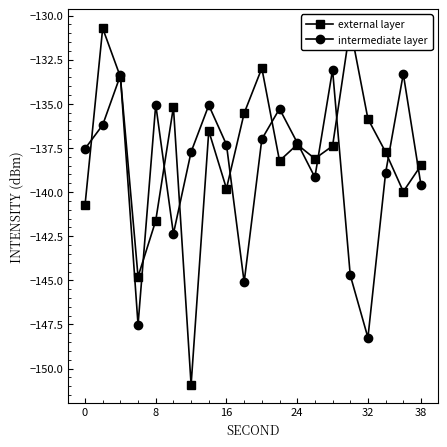

How many interior local peaks does the intermediate layer series have?

6